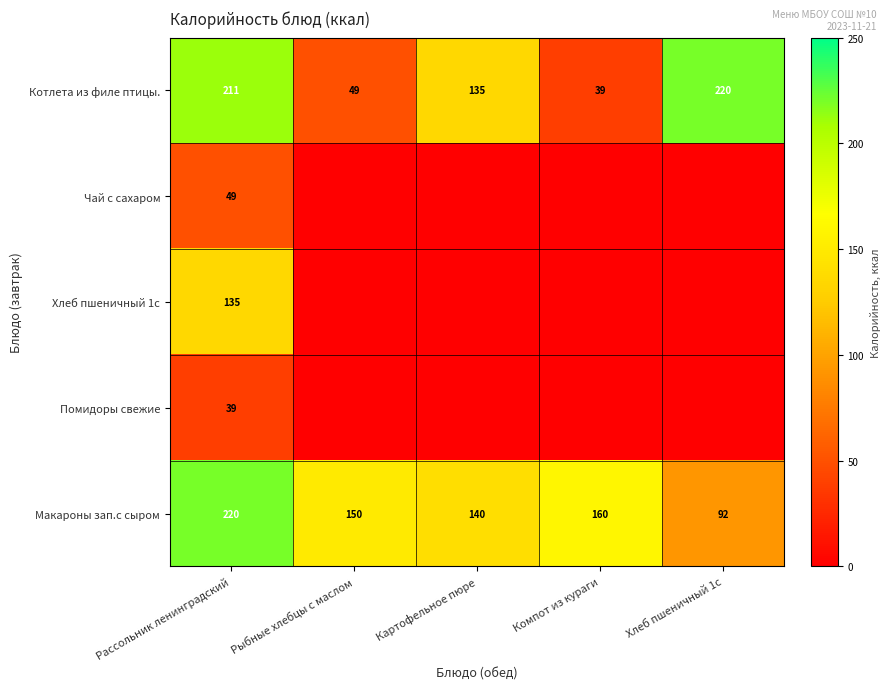

The value of Макароны зап.с сыром at Картофельное пюре is 182.7. True or false?

False